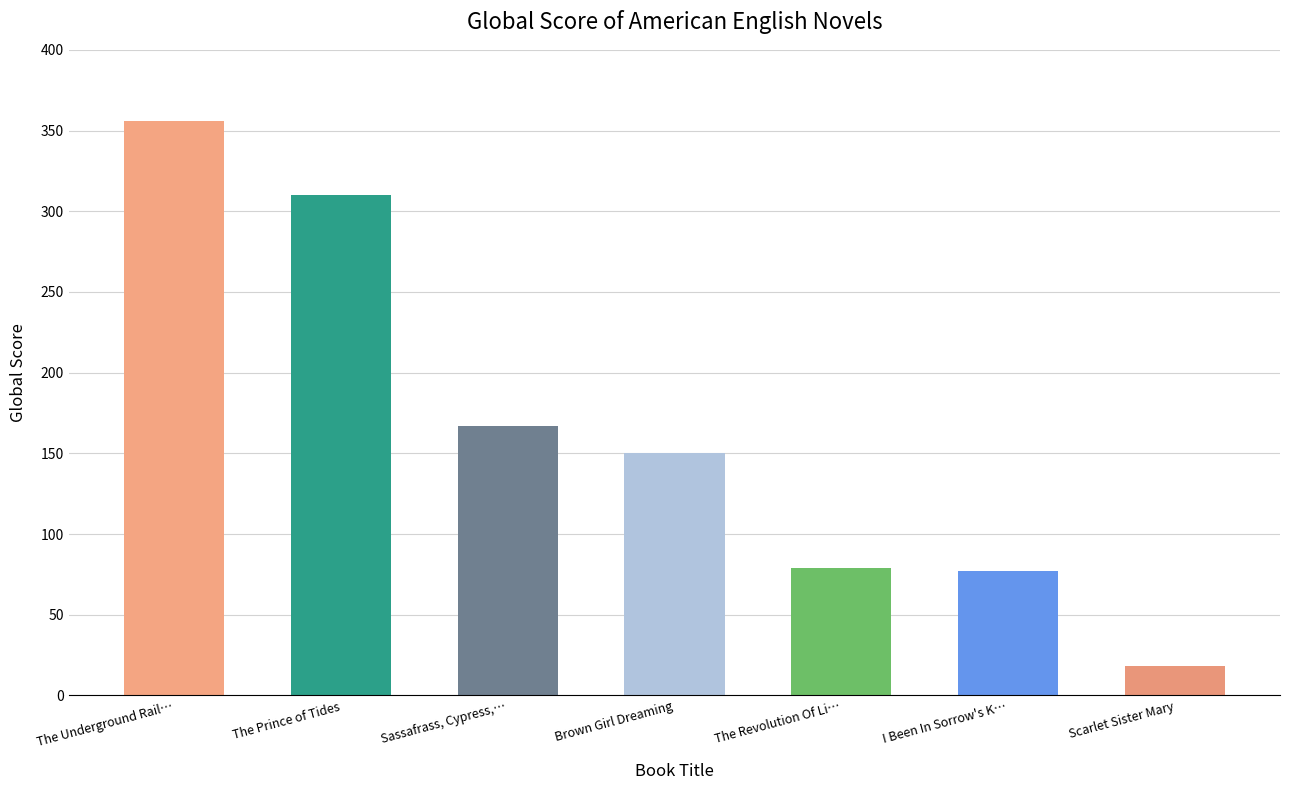

How many bars are there in total?

7